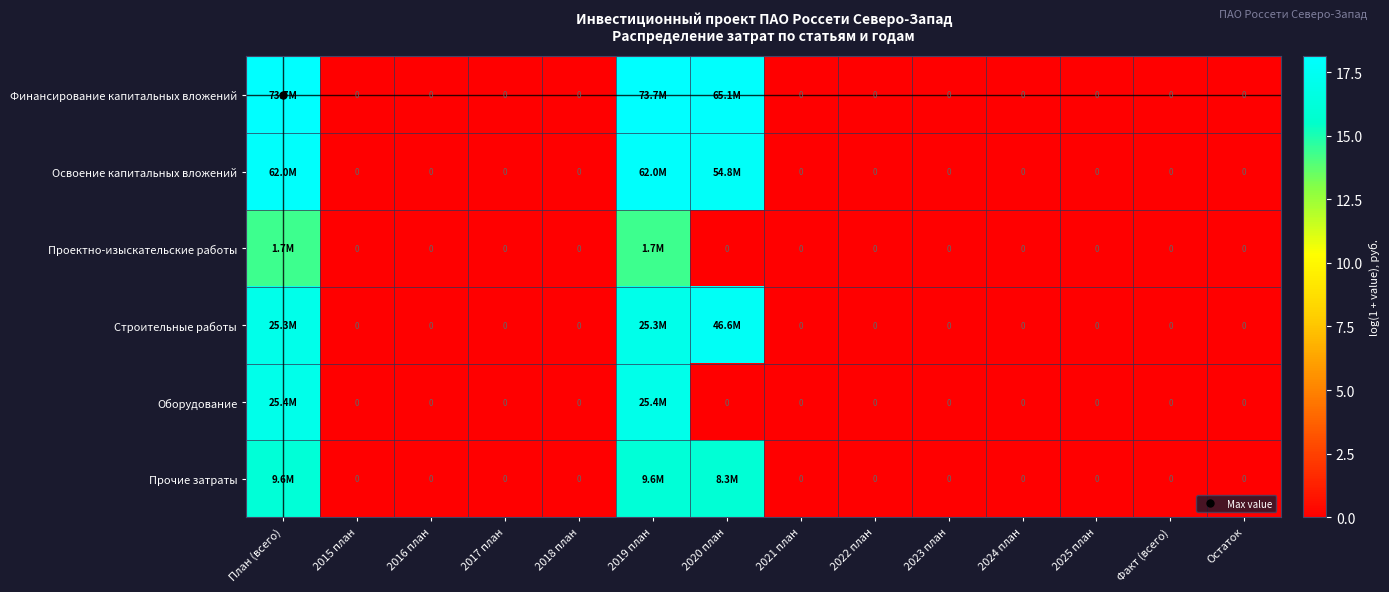

What is the greatest value displayed?

18.1